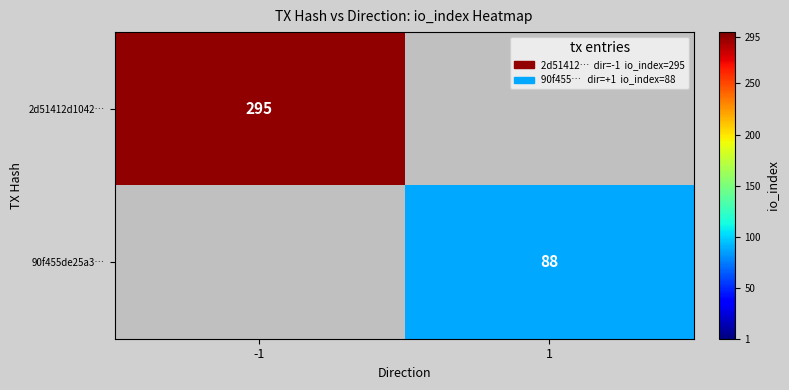

The 2d51412d1042… series shows 295 at -1. True or false?

True